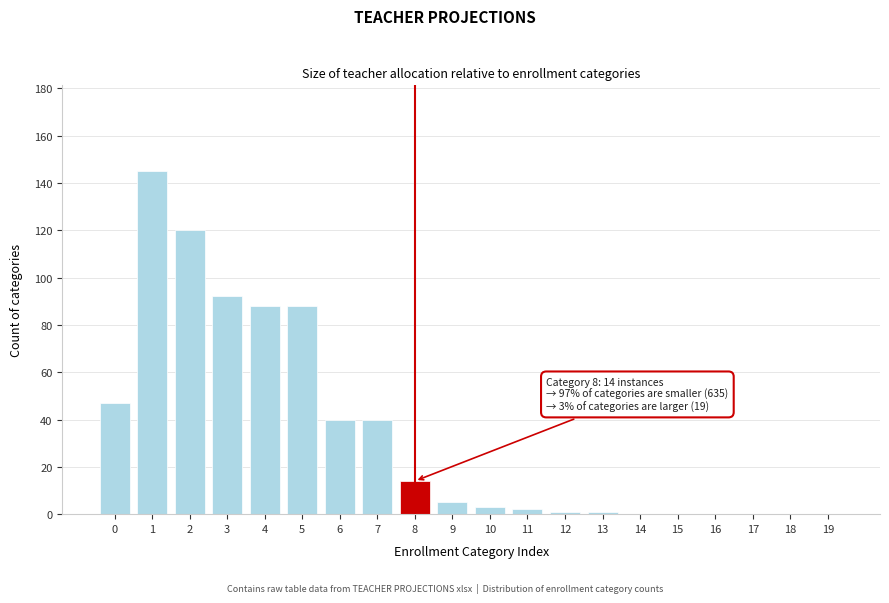

Reading left to right, what are all the values shown in this chart?

0=47	1=145	2=120	3=92	4=88	5=88	6=40	7=40	8=14	9=5	10=3	11=2	12=1	13=1	14=0	15=0	16=0	17=0	18=0	19=0